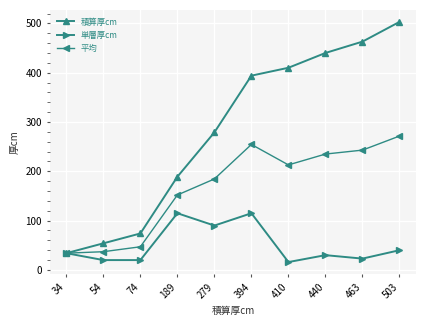

What is the value of the 平均 point at the 5th from the left?

184.5